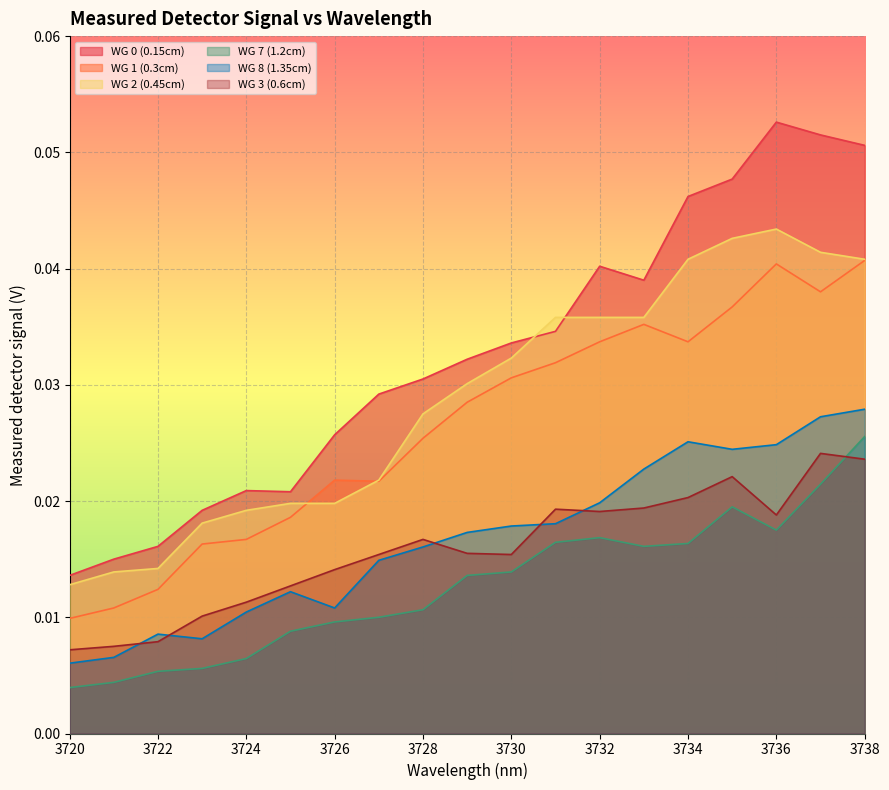

Is the value of WG 2 (0.45cm) at 3736 greater than the value of WG 8 (1.35cm) at 3729?

Yes